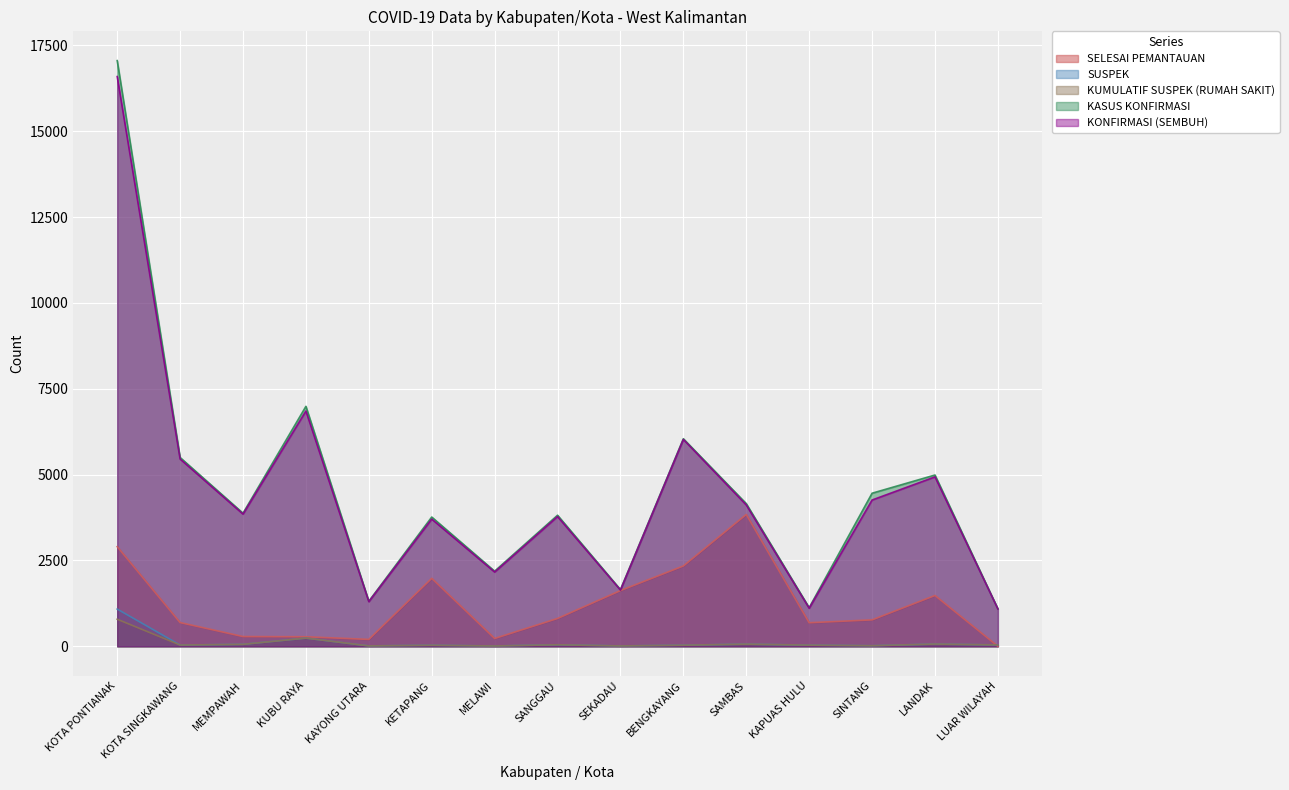

The KASUS KONFIRMASI series shows 6989 at KUBU RAYA. True or false?

True